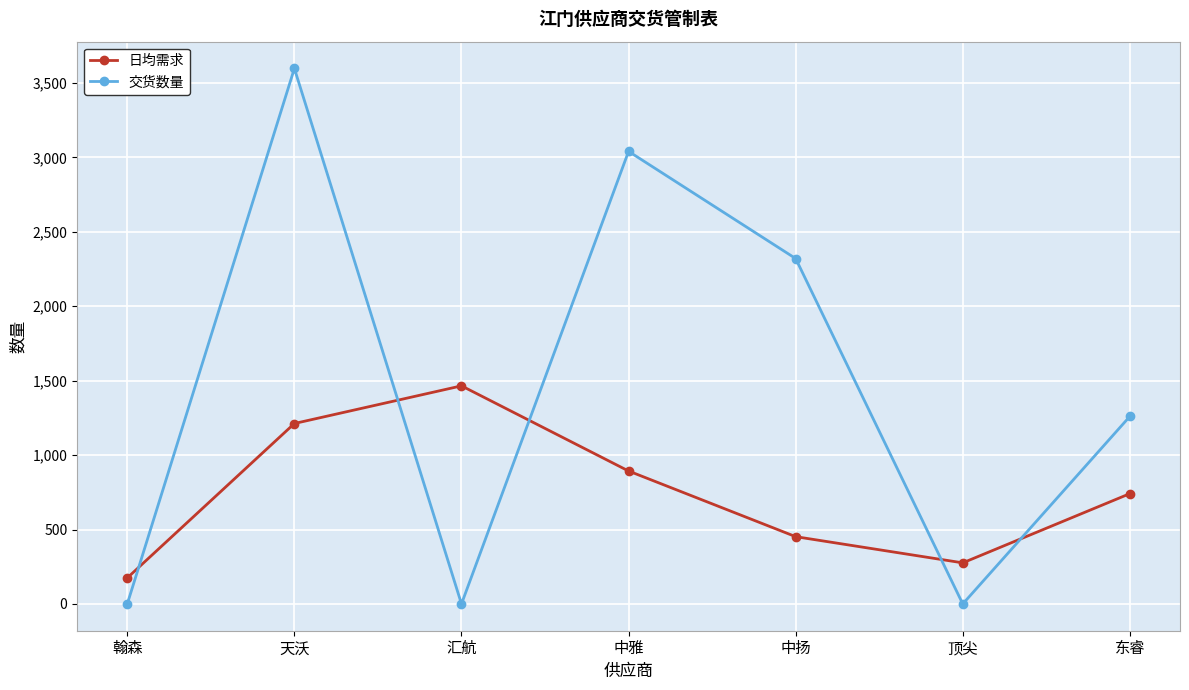

What is the sum of all 交货数量 values?

10217